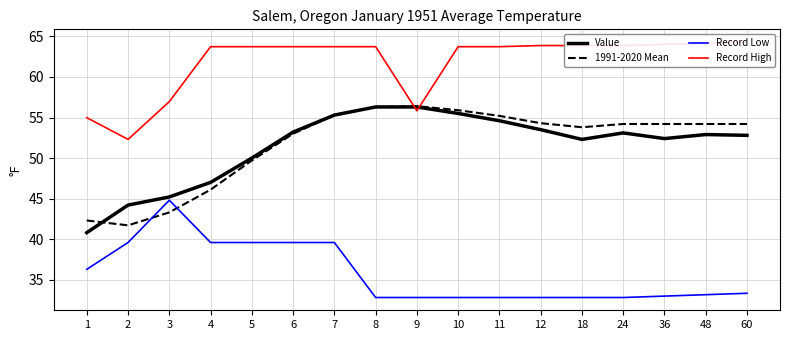

Reading left to right, extract all data points from this chart.

Value: 1=40.8	2=44.2	3=45.2	4=47.0	5=50.0	6=53.2	7=55.3	8=56.3	9=56.3	10=55.5	11=54.6	12=53.5	18=52.3	24=53.1	36=52.4	48=52.9	60=52.8
1991-2020 Mean: 1=42.3	2=41.7	3=43.3	4=46.1	5=49.7	6=53.0	7=55.3	8=56.3	9=56.4	10=55.9	11=55.2	12=54.3	18=53.8	24=54.2	36=54.2	48=54.2	60=54.2
Record Low: 1=36.3	2=39.6	3=44.8	4=39.6	5=39.6	6=39.6	7=39.6	8=32.8	9=32.8	10=32.8	11=32.8	12=32.8	18=32.8	24=32.8	36=33.0	48=33.1	60=33.3
Record High: 1=55.0	2=52.3	3=57.0	4=63.7	5=63.7	6=63.7	7=63.7	8=63.7	9=55.8	10=63.7	11=63.7	12=63.9	18=63.9	24=63.9	36=64.0	48=64.2	60=64.3